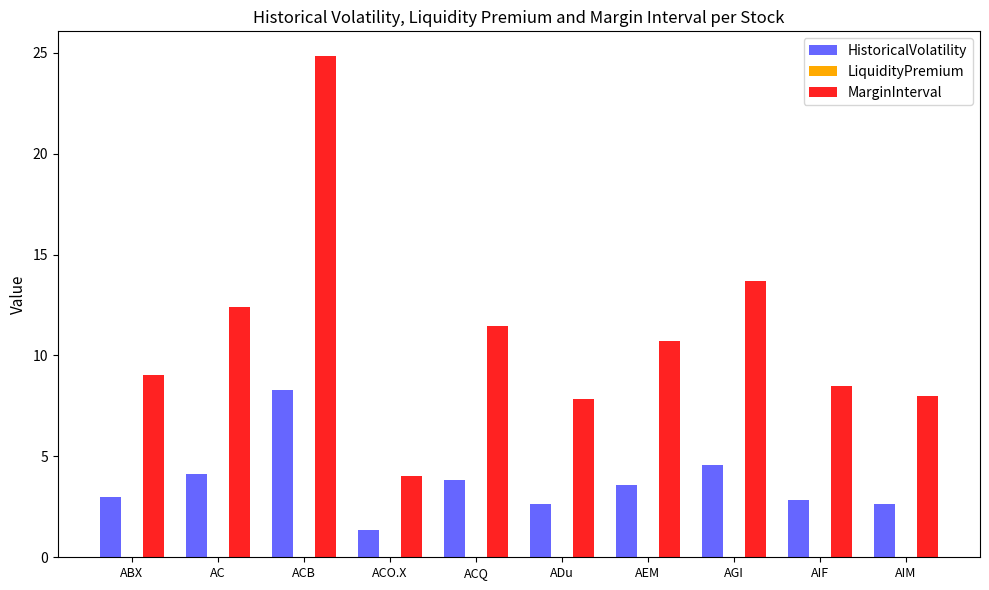

Which series has the widest spread of values?

MarginInterval